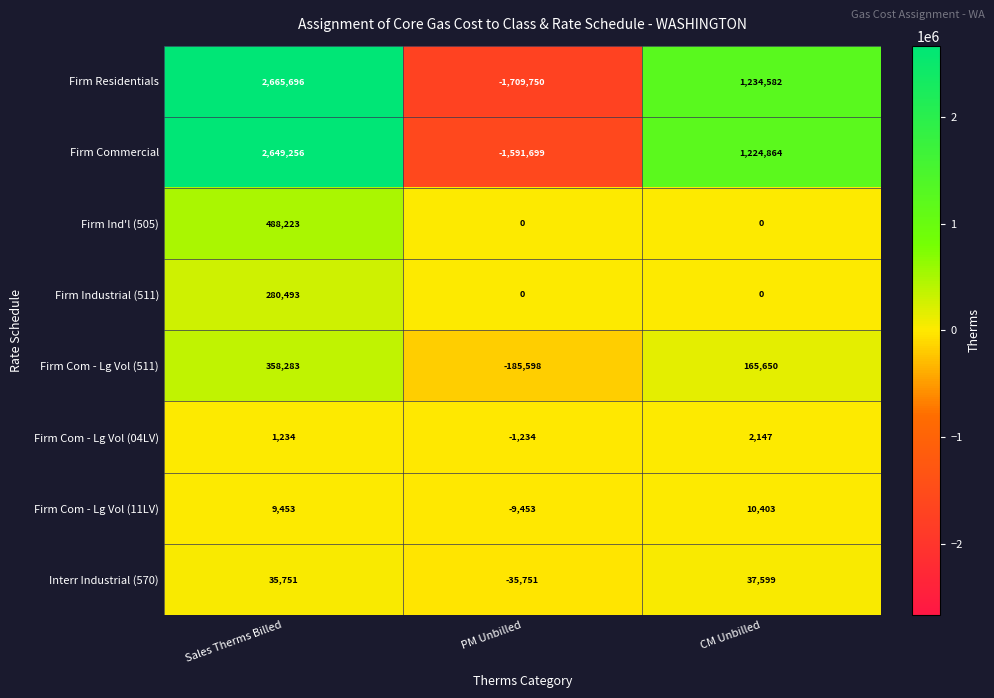

How many values in Firm Com - Lg Vol (04LV) are below zero?

1